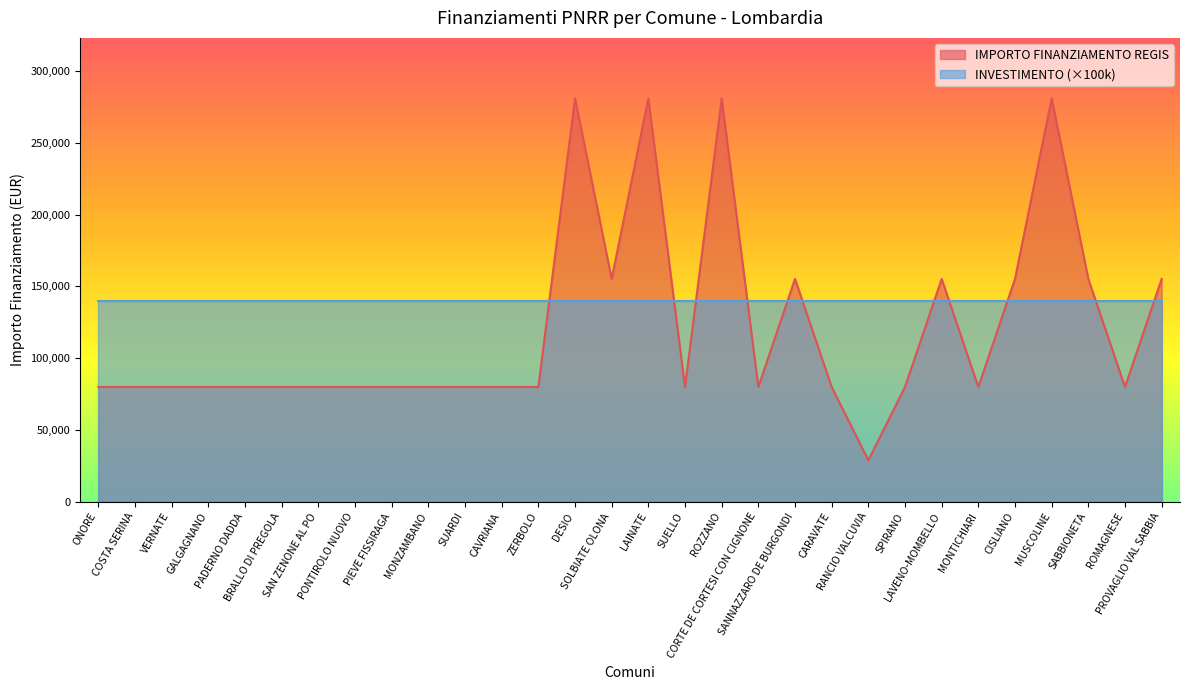

Count the number of categories in the chart.

30